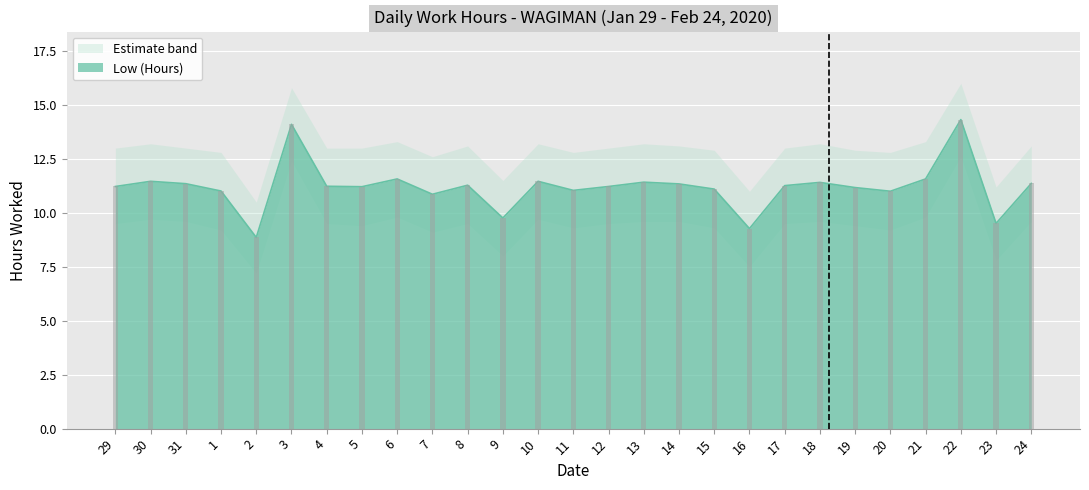

What is the difference between the maximum and second lowest values in the Upper Band series?

5.0